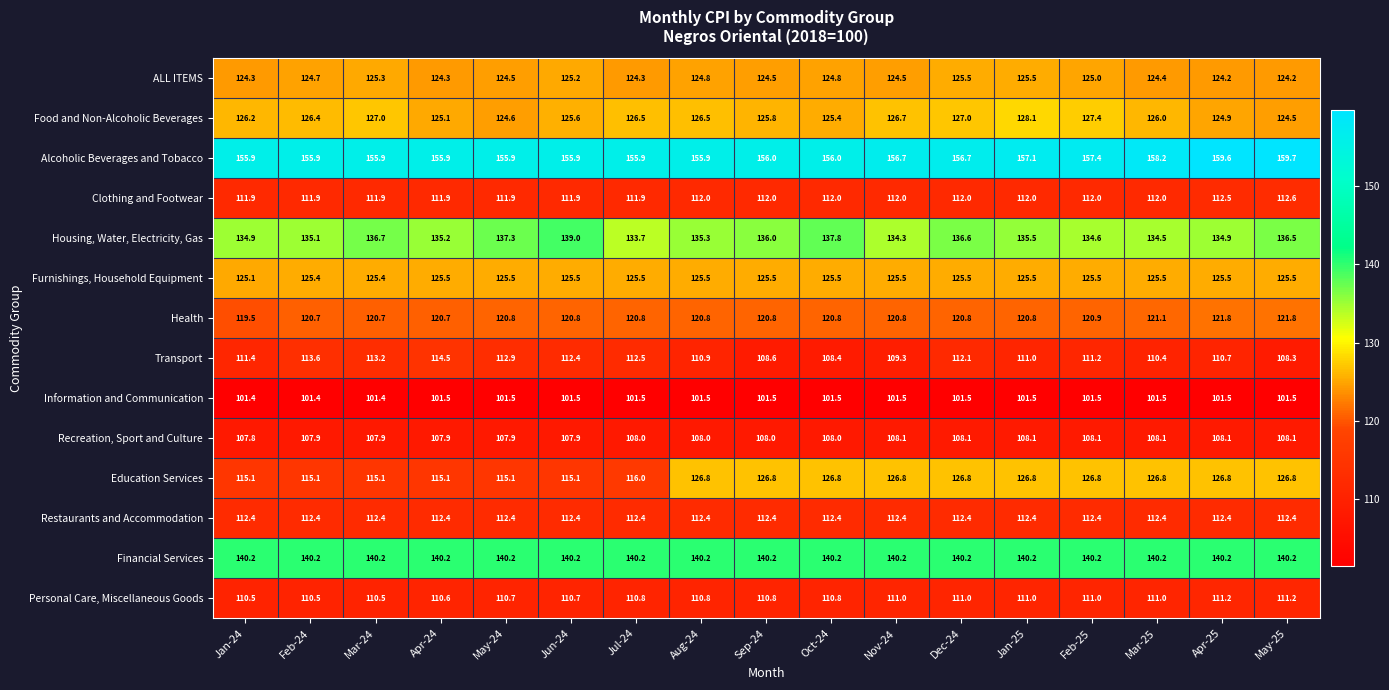

What is the sum of the Recreation, Sport and Culture values at Sep-24 and Mar-24?

215.9